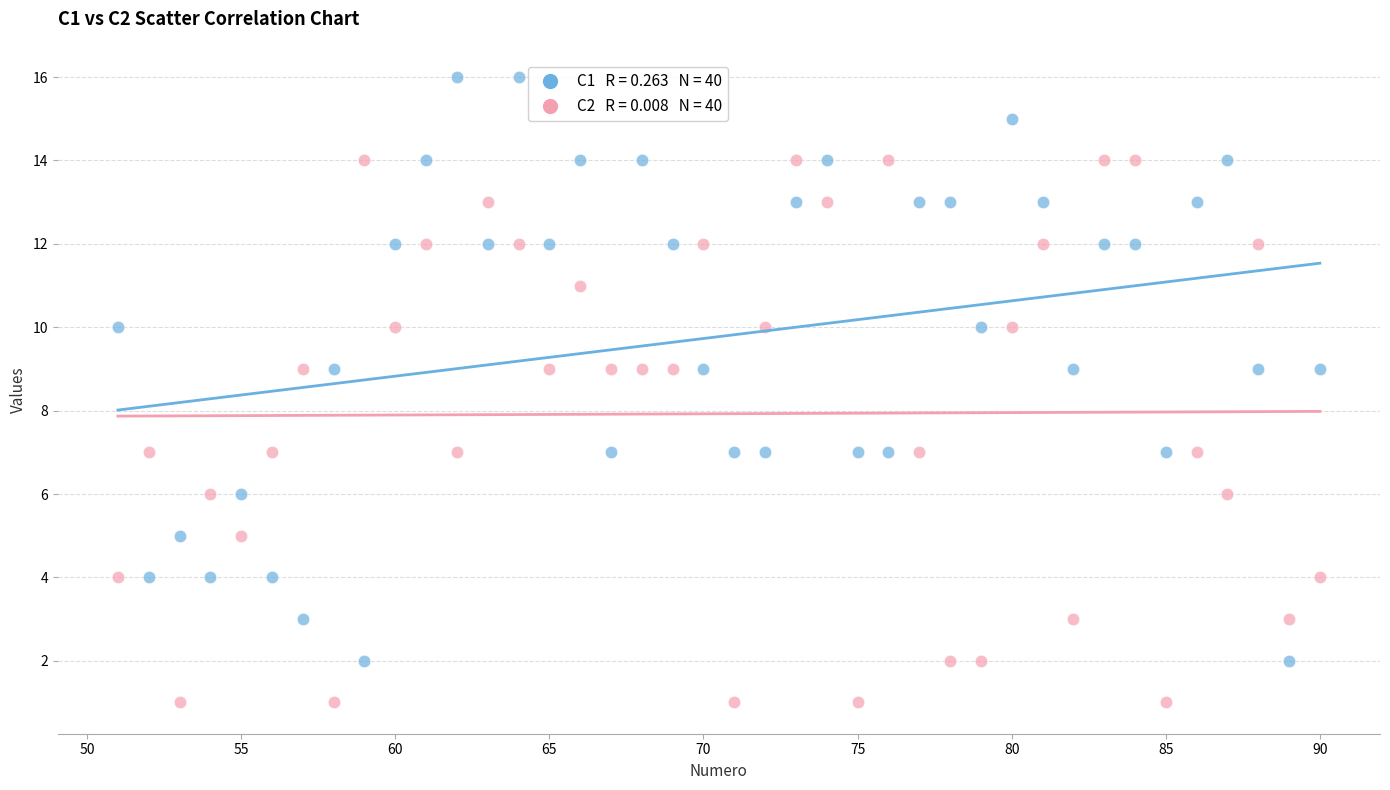

Across all data points, what is the range of X values (max minus min)?

39